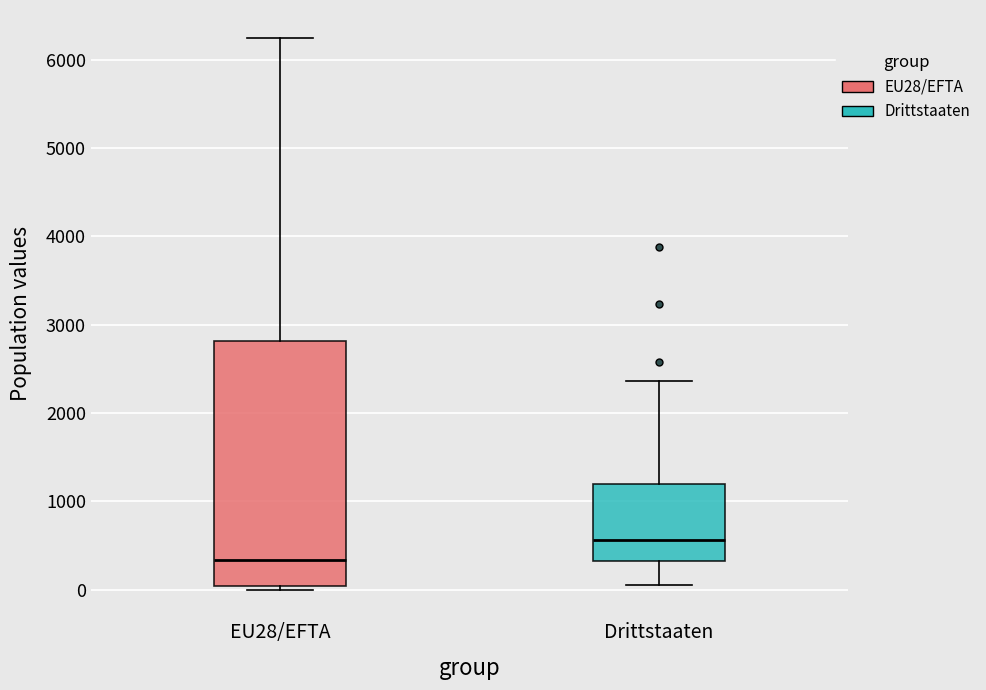

Reading left to right, transcribe this box plot: for each box, give where its median line is, the range the box spans, and where its two whiskers end, as read against the y-axis. The values are not printed on the chart, so give them approximately, as read against the axis.

EU28/EFTA: median 300, box 0 to 2800, whiskers 0 (just below the box's lower edge) to 6200
Drittstaaten: median 600, box 300 to 1200, whiskers 100 to 2400